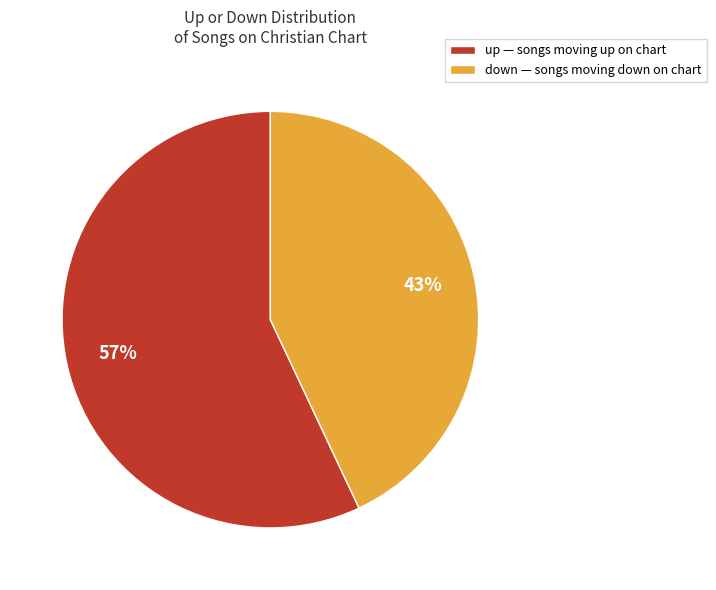

What is the ratio of the value at up to the value at down?

1.3